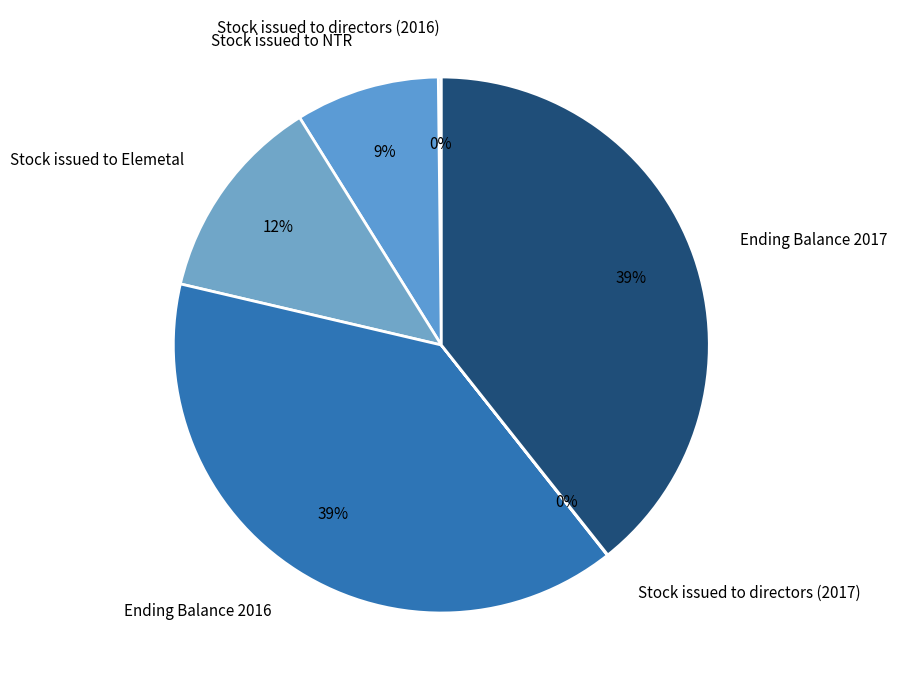

The Ending Balance 2017 slice represents 39% of the pie. True or false?

True